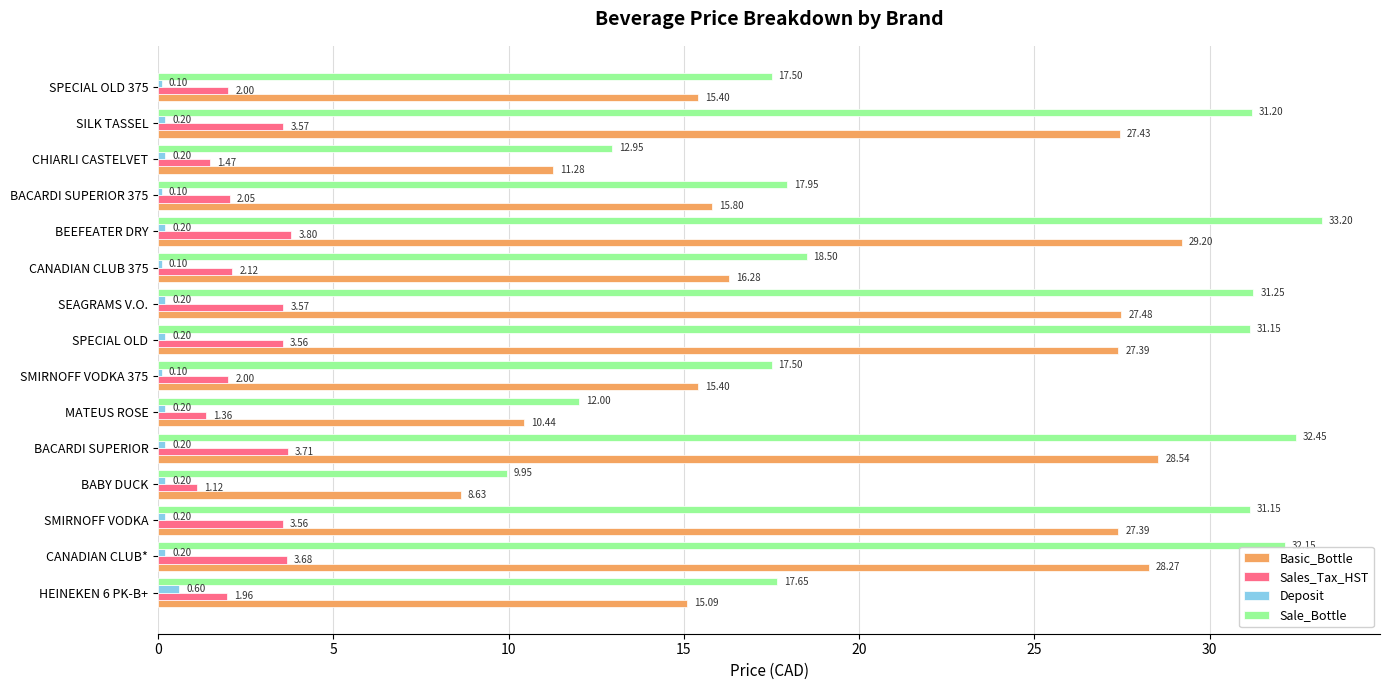

Which series has the largest range (max minus min)?

Sale_Bottle